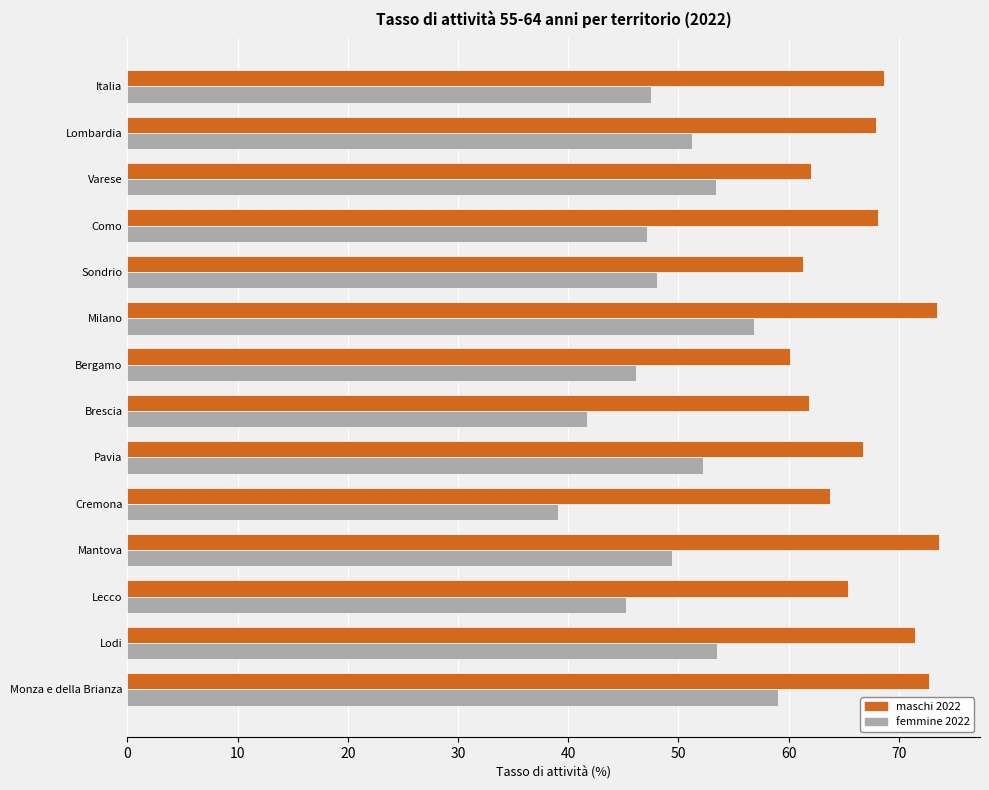

Which series has the widest spread of values?

femmine 2022